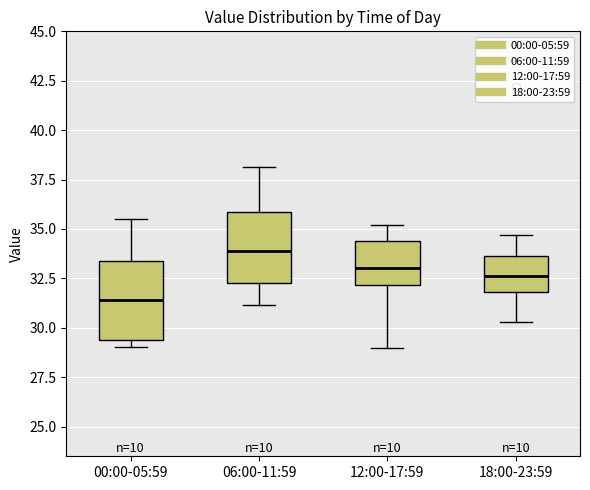

Reading left to right, transcribe this box plot: for each box, give where its median line is, the range the box spans, and where its two whiskers end, as read against the y-axis. The values are not printed on the chart, so give them approximately, as read against the axis.

00:00-05:59: median 31.5, box 29.5 to 33.5, whiskers 29.0 to 35.5
06:00-11:59: median 34.0, box 32.5 to 36.0, whiskers 31.0 to 38.0
12:00-17:59: median 33.0, box 32.0 to 34.5, whiskers 29.0 to 35.0
18:00-23:59: median 32.5, box 32.0 to 33.5, whiskers 30.5 to 34.5